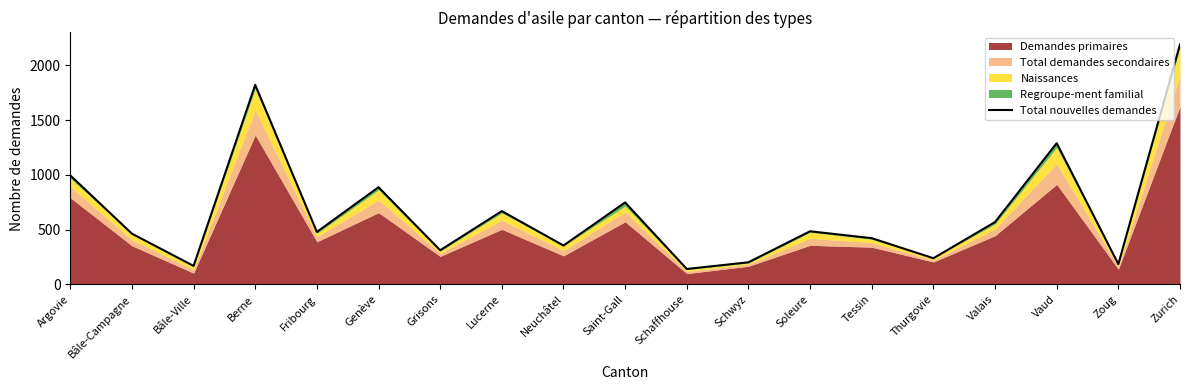

Which category has the lowest value across all series?

Schaffhouse